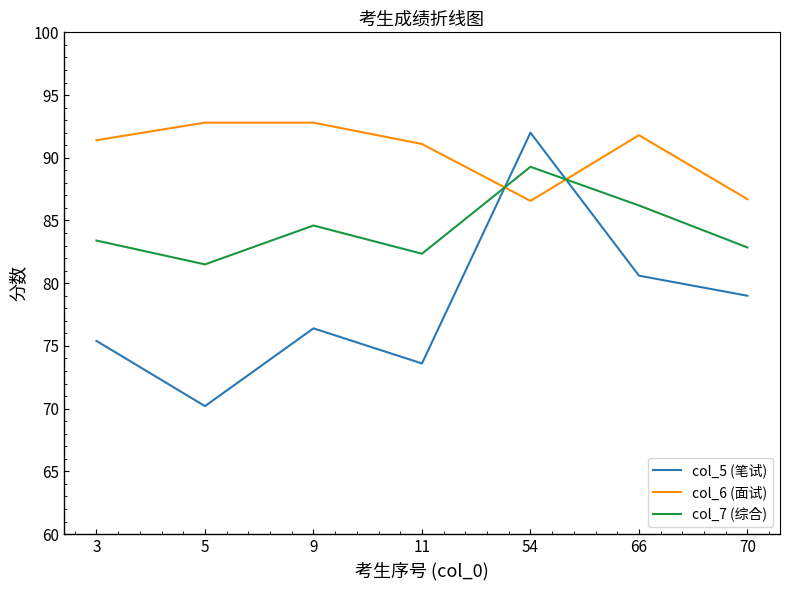

Rank the series at 70 from lowest to highest value.

col_5 (笔试), col_7 (综合), col_6 (面试)